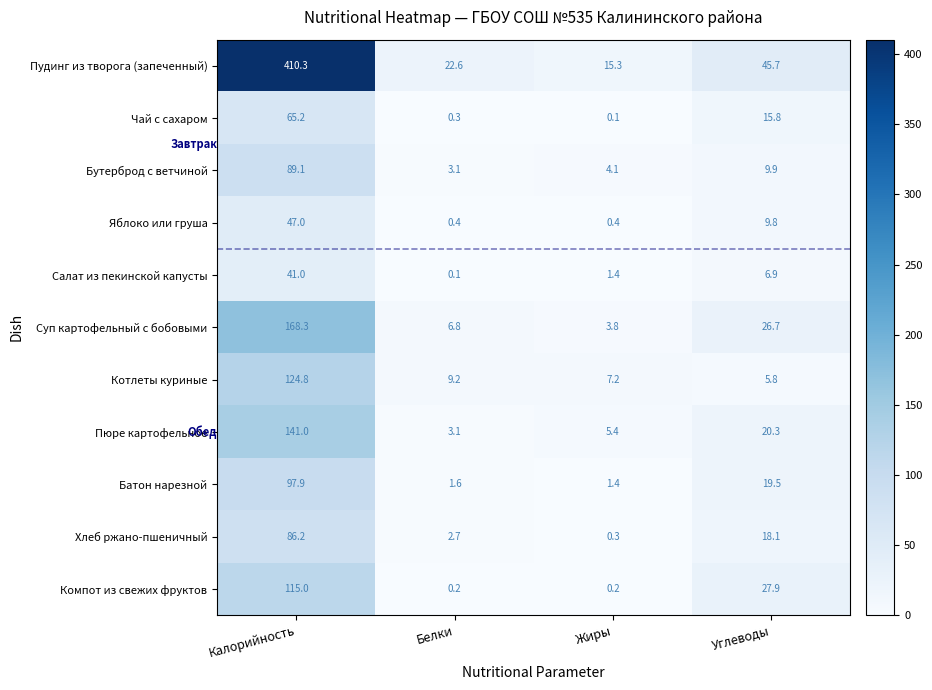

Which series has the largest total across all categories?

Пудинг из творога (запеченный)